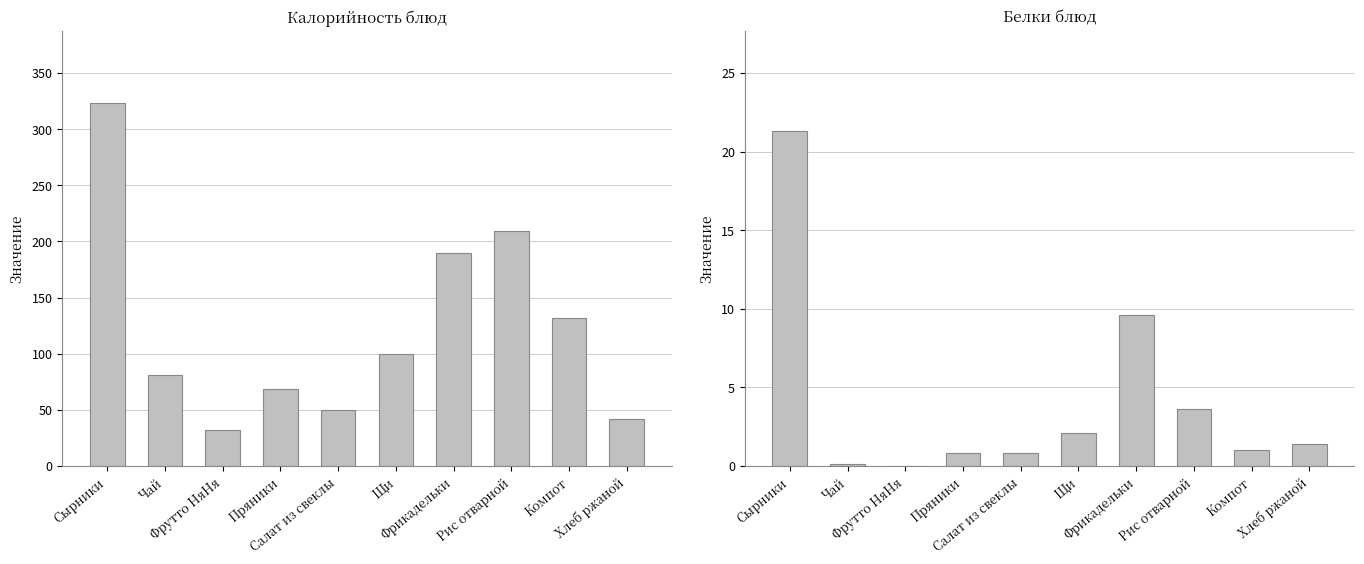

What is the difference between the Белки values at Хлеб ржаной and Пряники?

0.6